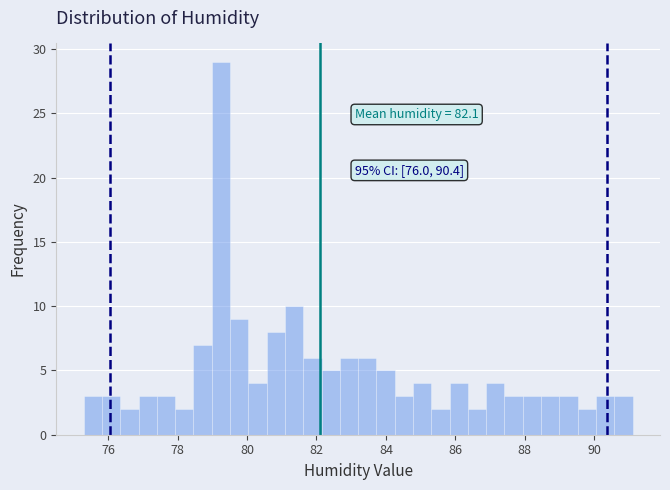

Around what value on the x-axis is the tallest bar? Give the approximate position of its centre, as read against the axis.

79.2